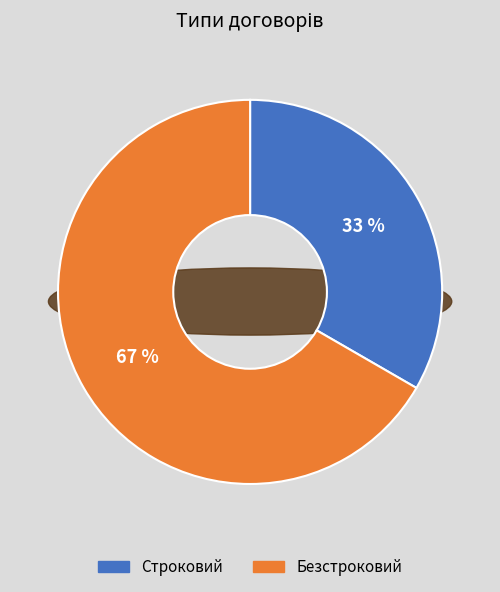

Between Строковий and Безстроковий, which is larger?

Безстроковий